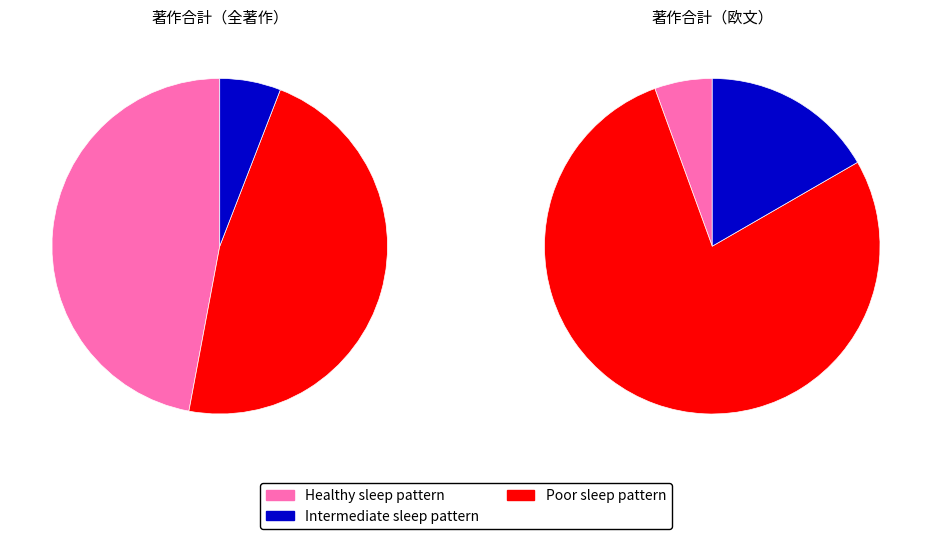

Is there any slice that represents more than half of the pie?

No